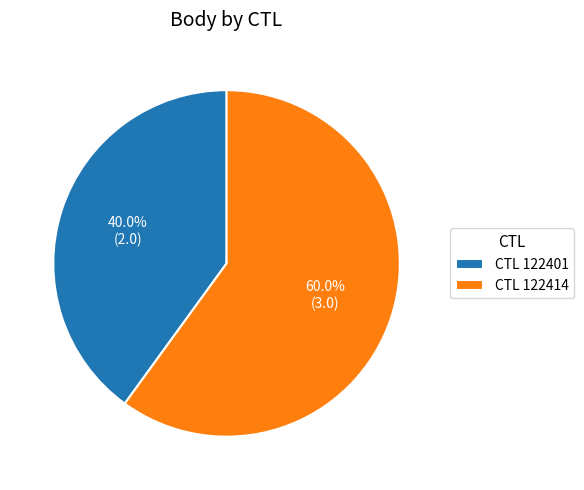

Is there a majority slice in this chart?

Yes